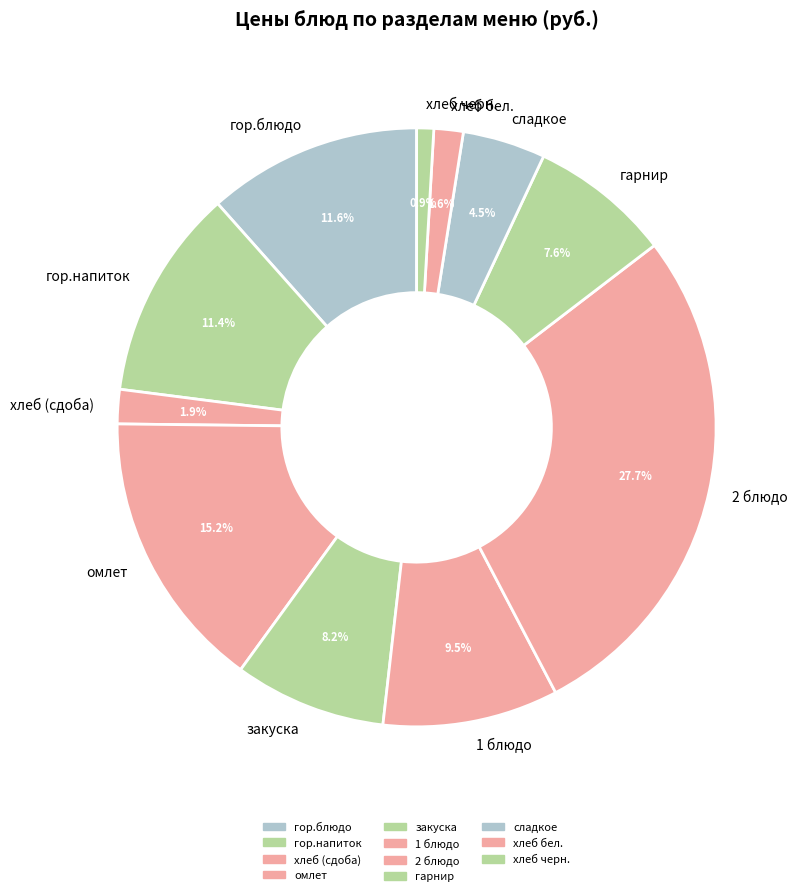

How many slices are in this pie chart?

11